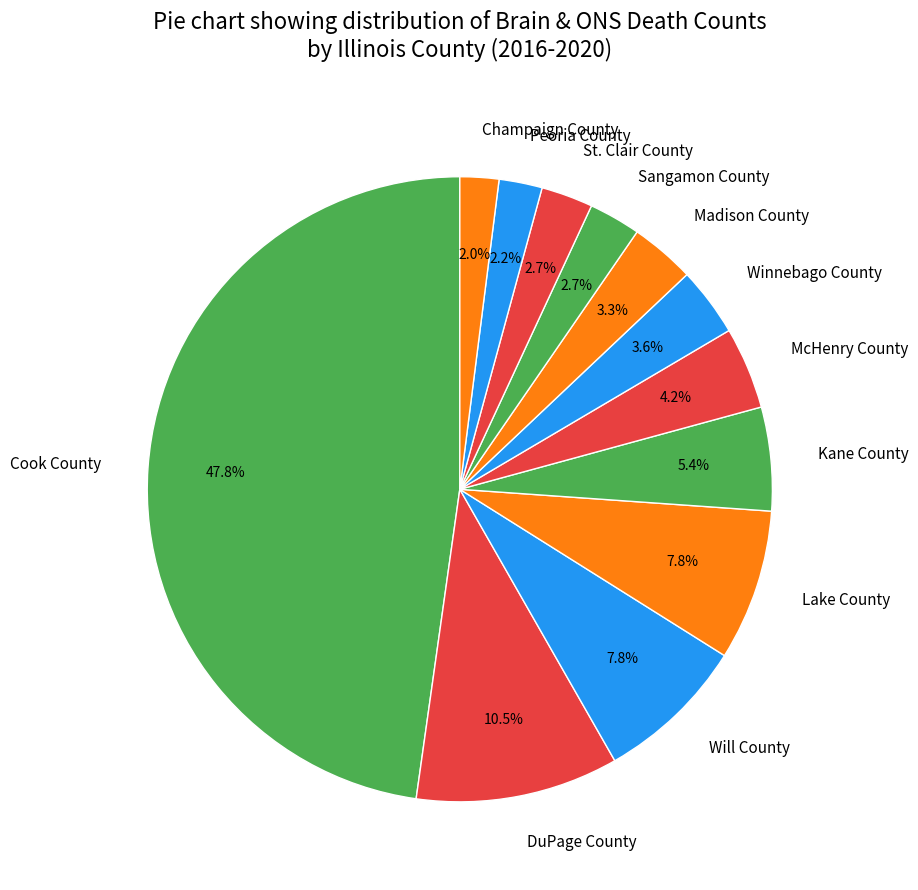

Is it true that Kane County is 5% of the pie?

True